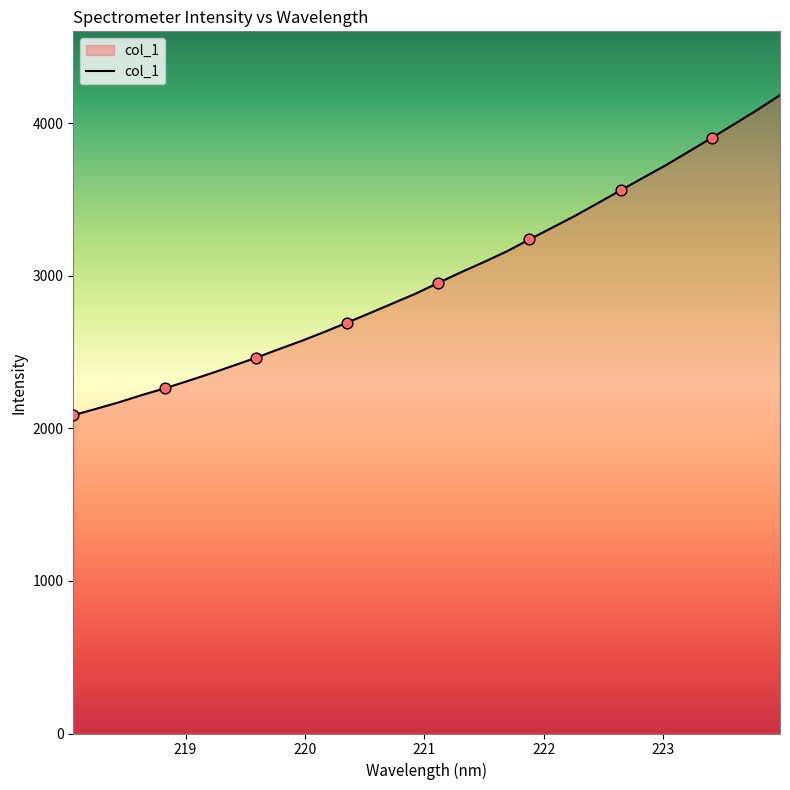

What is the difference between the maximum and minimum values?

2097.9